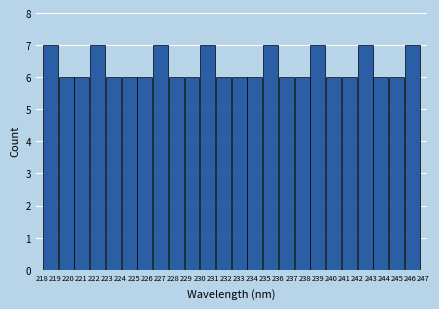

What is the height of the bar covering 218.1 to 219.3 on the x-axis? Neither the bar edges nor the heights are printed on the chart, so give them approximately, as read against the axes.

7